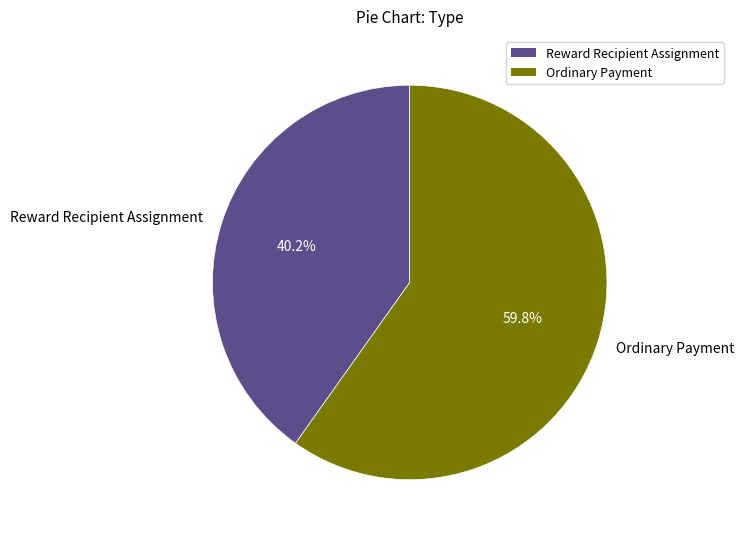

Which category accounts for the majority?

Ordinary Payment